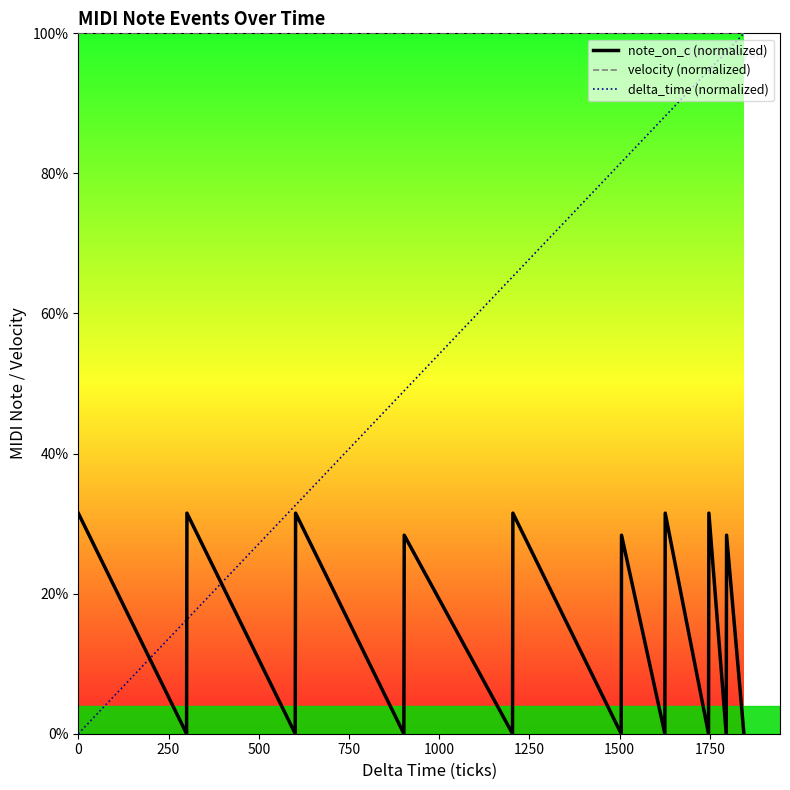

List the series in order of their overall mean, highest first.

velocity (normalized), delta_time (normalized), note_on_c (normalized)